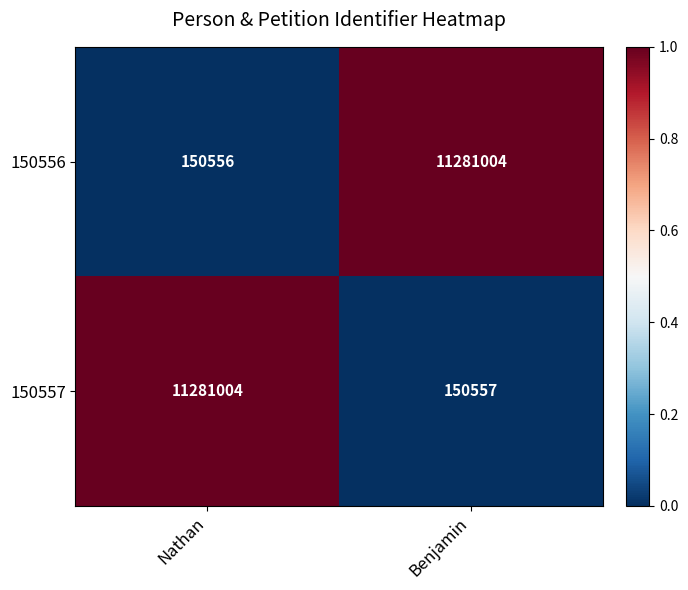

True or false: 150556 has a value of 150556 at Nathan.

True